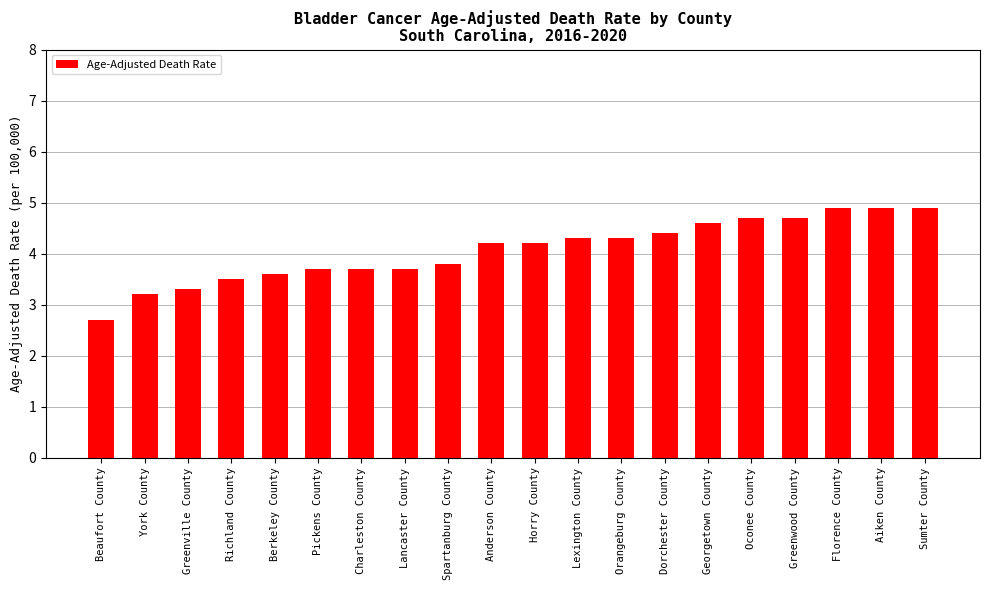

Is it true that the value at Lexington County is 6.8?

False